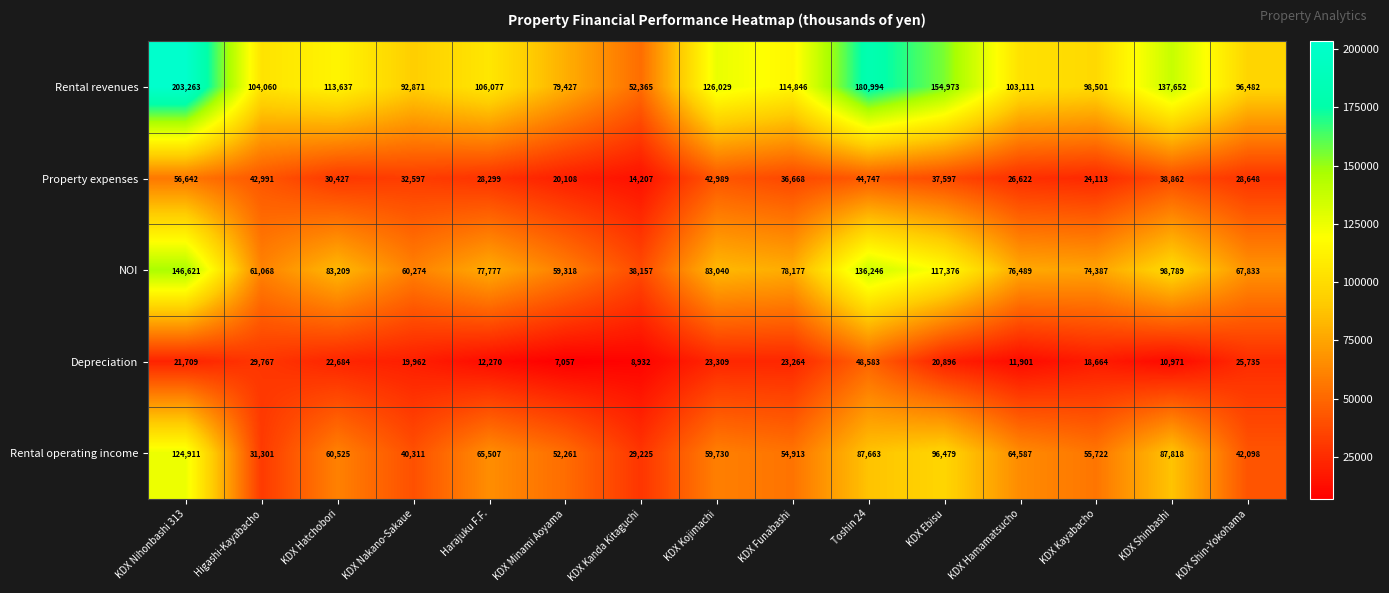

At how many categories does at least one series exceed 83793?

13